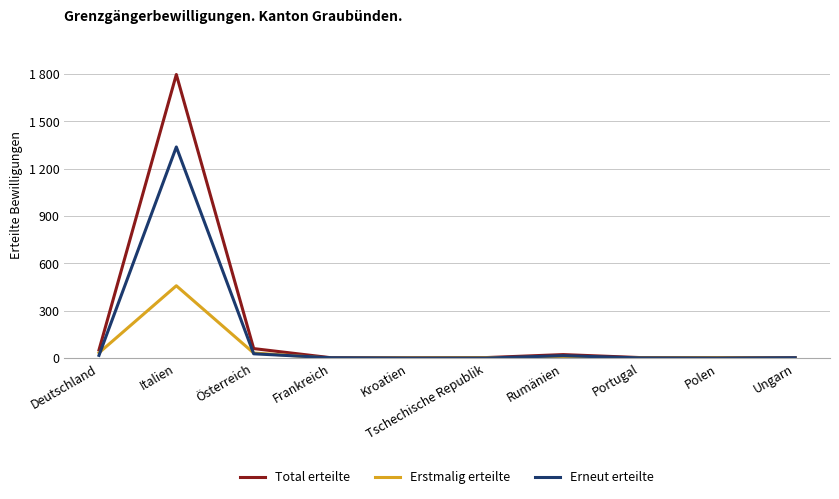

What is the spread (max minus min) of values at Italien?

1338